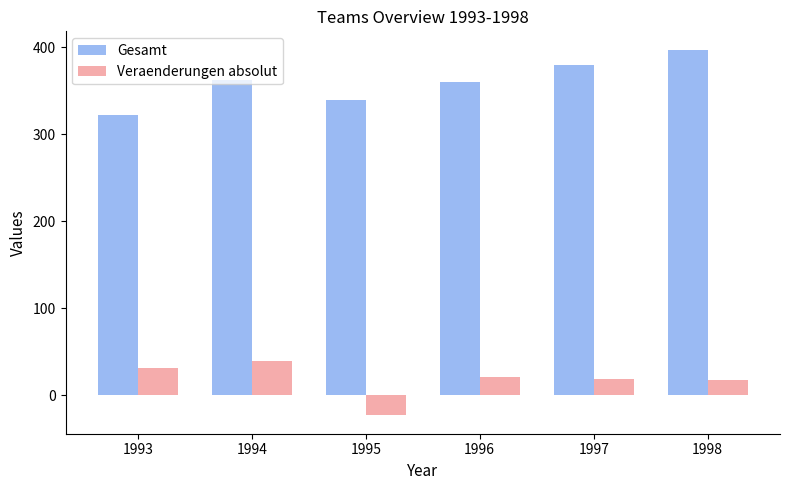

At how many categories does at least one series exceed 287?

6